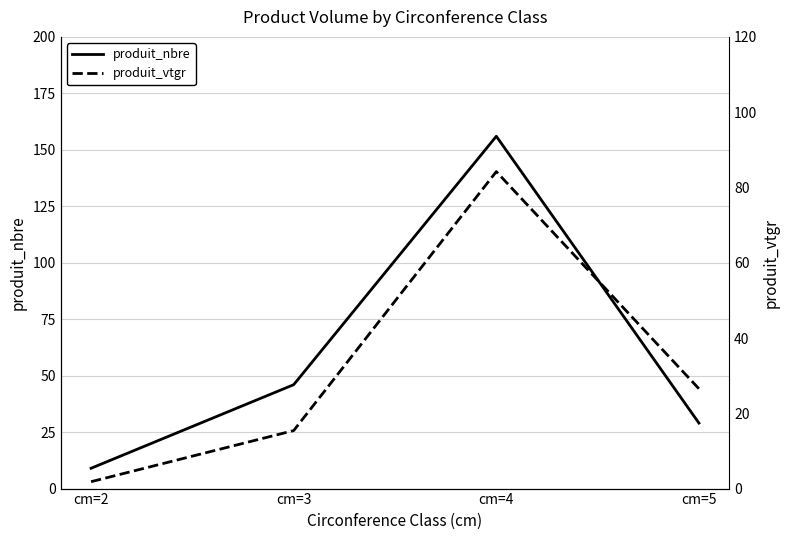

True or false: produit_nbre has more than 2 interior local peaks.

False